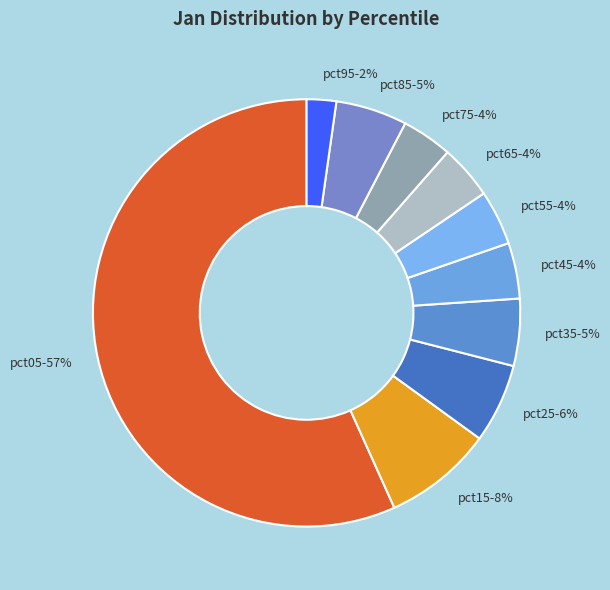

To the nearest percent, what is the average slice percentage?

10%